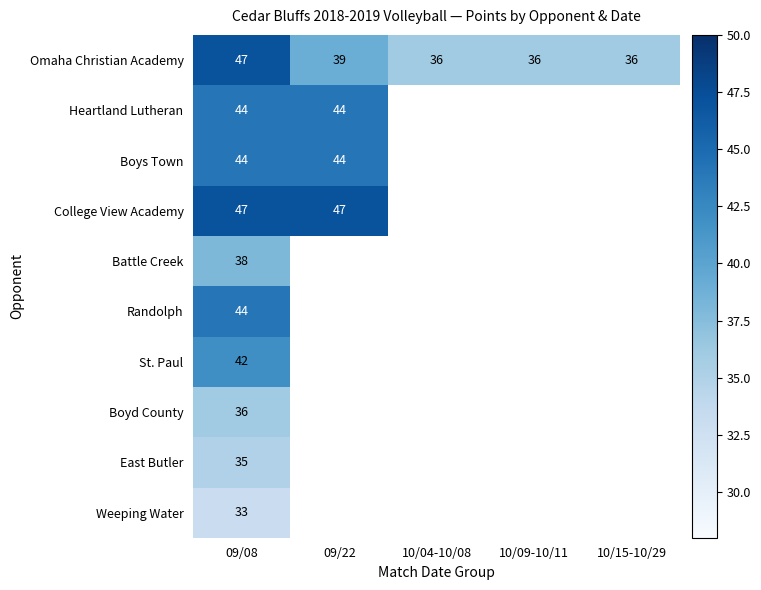

True or false: Omaha Christian Academy has a value of 64 at 10/04-10/08.

False